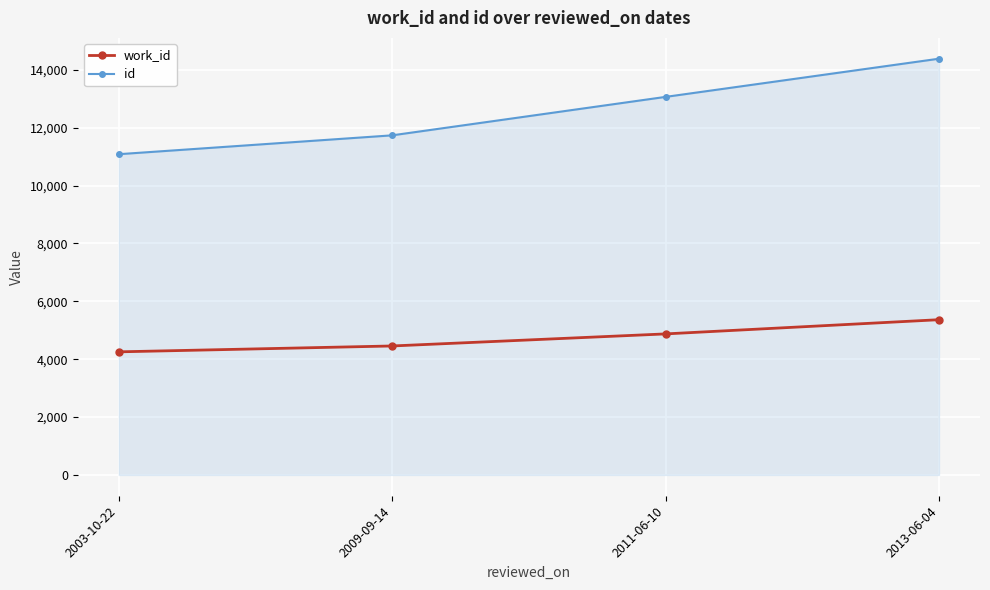

At which category is the sum across all series the highest?

2013-06-04